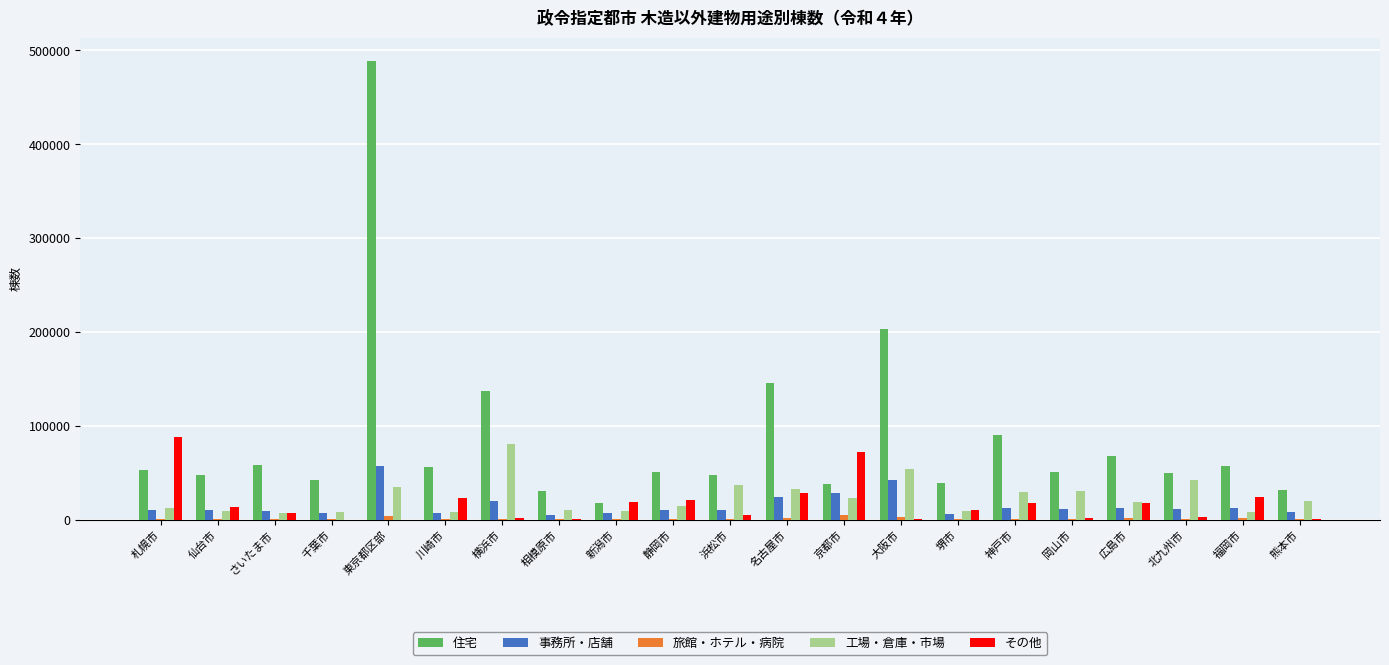

The value of 工場・倉庫・市場 at 名古屋市 is 11975. True or false?

False